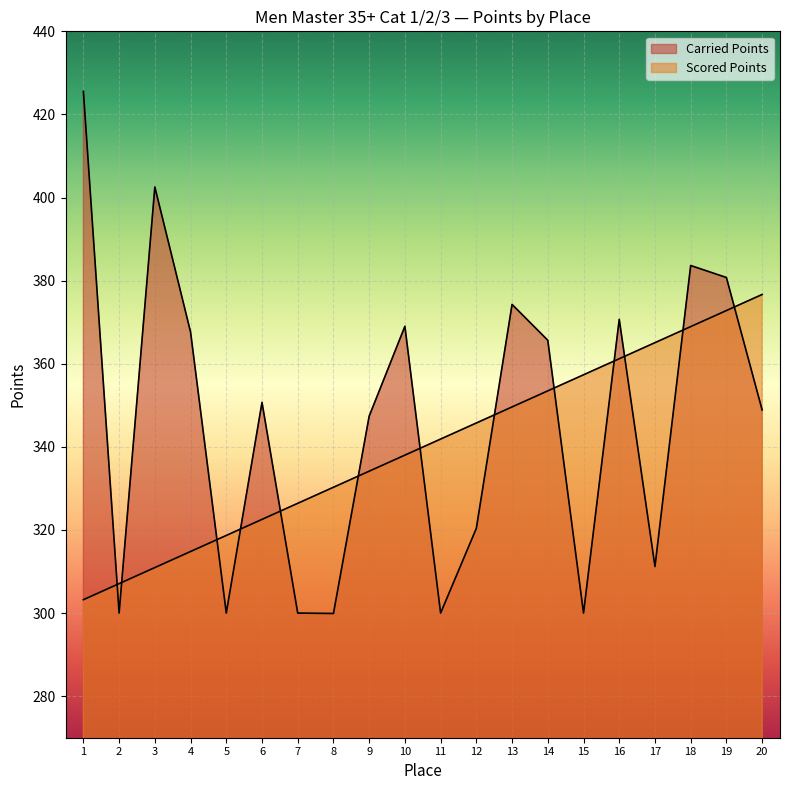

Does the chart display data point markers on the line(s)?

No